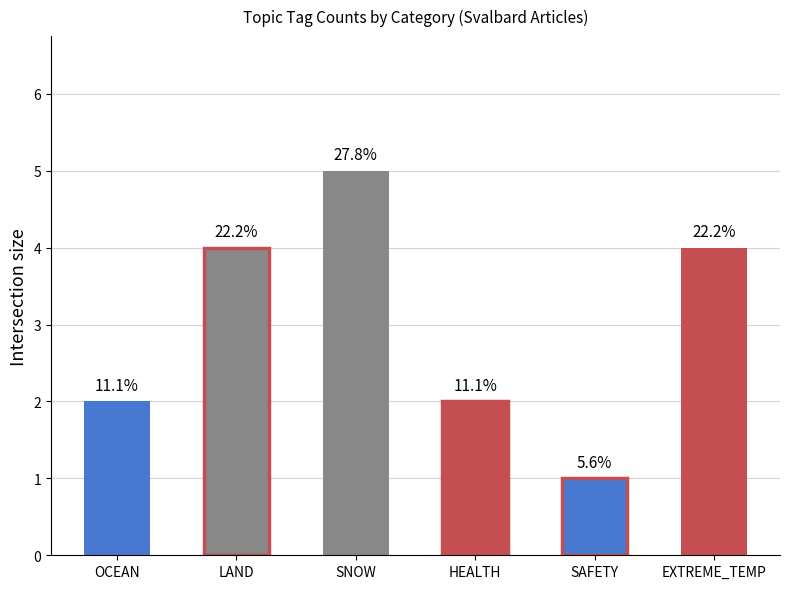

The value at EXTREME_TEMP is 1. True or false?

False